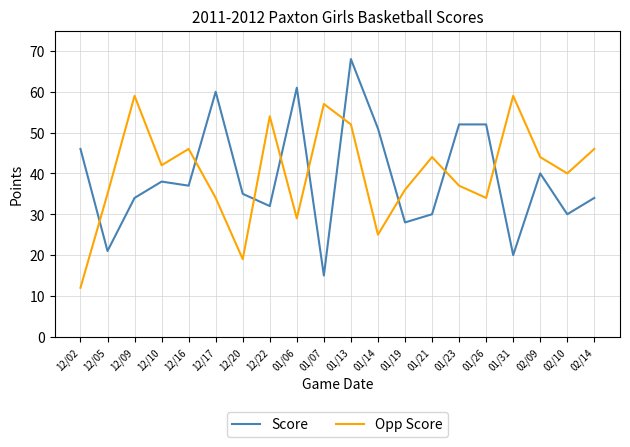

Count the number of categories in the chart.

20